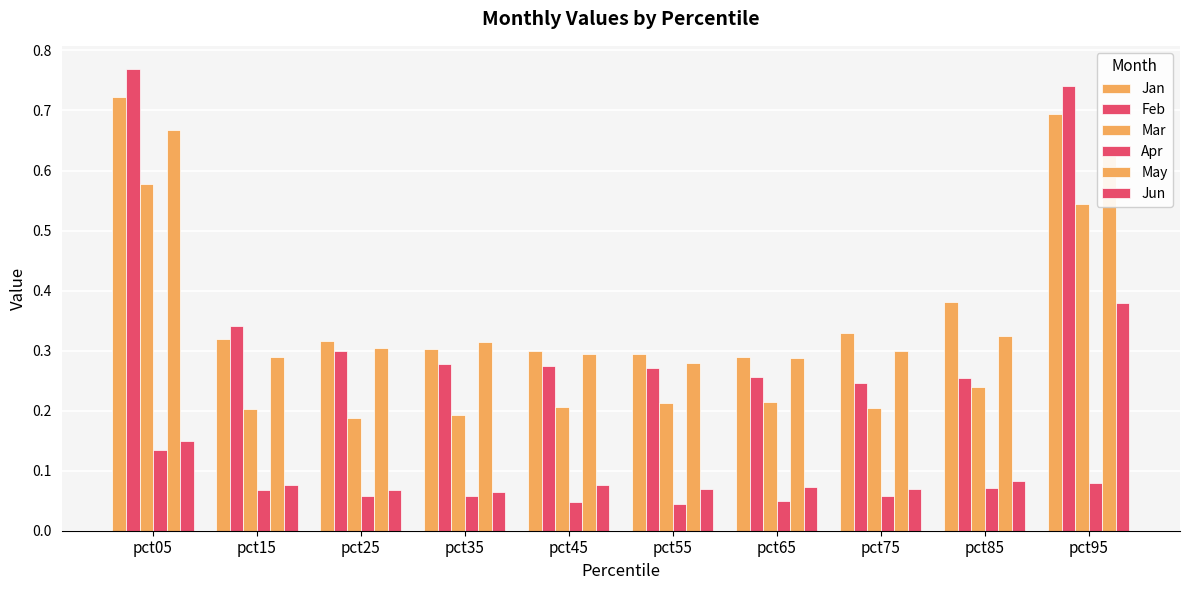

How many bars are there in each group?

6